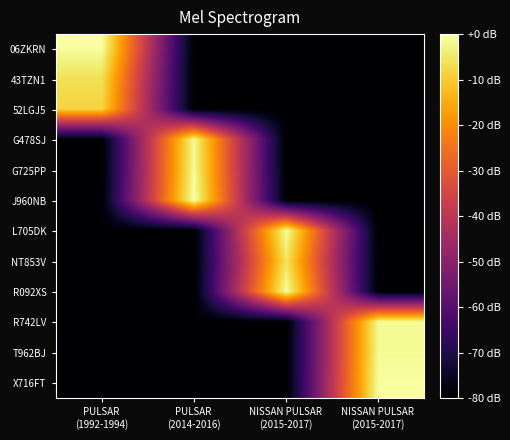

Reading left to right, transcribe all the data shown in this chart.

06ZKRN: PULSAR
(1992-1994)=20251196.4	PULSAR
(2014-2016)=19133626.2	NISSAN PULSAR
(2015-2017)=19135035.0	NISSAN PULSAR
(2015-2017)=19136604.0
43TZN1: PULSAR
(1992-1994)=20169781.3	PULSAR
(2014-2016)=19133454.3	NISSAN PULSAR
(2015-2017)=19136704.7	NISSAN PULSAR
(2015-2017)=19135249.6
52LGJ5: PULSAR
(1992-1994)=20140078.5	PULSAR
(2014-2016)=19134846.5	NISSAN PULSAR
(2015-2017)=19133043.3	NISSAN PULSAR
(2015-2017)=19133039.2
G478SJ: PULSAR
(1992-1994)=19134307.7	PULSAR
(2014-2016)=20237779.5	NISSAN PULSAR
(2015-2017)=19130782.1	NISSAN PULSAR
(2015-2017)=19132866.1
G725PP: PULSAR
(1992-1994)=19132058.5	PULSAR
(2014-2016)=20241679.3	NISSAN PULSAR
(2015-2017)=19132246.4	NISSAN PULSAR
(2015-2017)=19131342.5
J960NB: PULSAR
(1992-1994)=19136501.2	PULSAR
(2014-2016)=20260014.3	NISSAN PULSAR
(2015-2017)=19133995.0	NISSAN PULSAR
(2015-2017)=19131320.2
L705DK: PULSAR
(1992-1994)=19132898.2	PULSAR
(2014-2016)=19134072.8	NISSAN PULSAR
(2015-2017)=20248364.9	NISSAN PULSAR
(2015-2017)=19134547.4
NT853V: PULSAR
(1992-1994)=19132797.4	PULSAR
(2014-2016)=19133351.1	NISSAN PULSAR
(2015-2017)=20180034.4	NISSAN PULSAR
(2015-2017)=19137194.2
R092XS: PULSAR
(1992-1994)=19133849.8	PULSAR
(2014-2016)=19131978.1	NISSAN PULSAR
(2015-2017)=20251605.4	NISSAN PULSAR
(2015-2017)=19131685.7
R742LV: PULSAR
(1992-1994)=19134248.4	PULSAR
(2014-2016)=19130361.3	NISSAN PULSAR
(2015-2017)=19131493.2	NISSAN PULSAR
(2015-2017)=20241279.9
T962BJ: PULSAR
(1992-1994)=19135197.7	PULSAR
(2014-2016)=19134181.2	NISSAN PULSAR
(2015-2017)=19133666.7	NISSAN PULSAR
(2015-2017)=20239977.3
X716FT: PULSAR
(1992-1994)=19131223.8	PULSAR
(2014-2016)=19132583.7	NISSAN PULSAR
(2015-2017)=19133048.3	NISSAN PULSAR
(2015-2017)=20252221.9